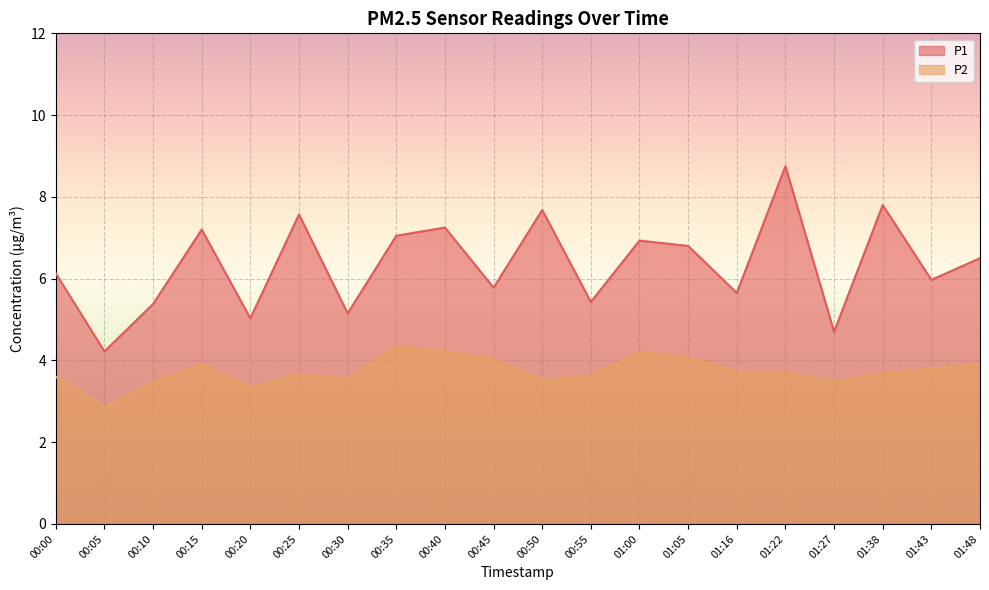

In P1, how many points are higher than both neighbors (excluding endpoints)?

7